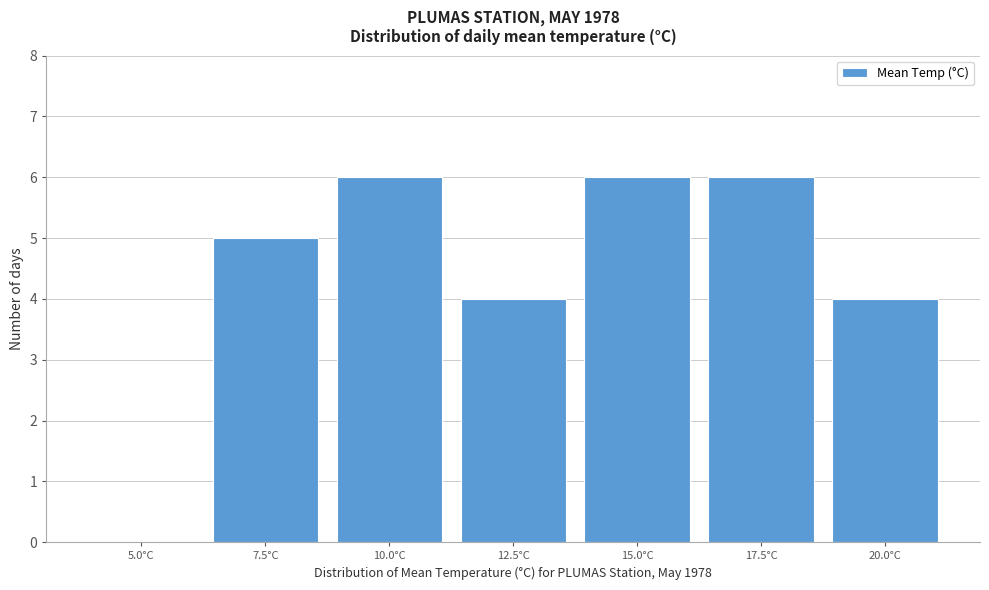

Reading left to right, extract all data points from this chart.

5.0°C=0	7.5°C=5	10.0°C=6	12.5°C=4	15.0°C=6	17.5°C=6	20.0°C=4